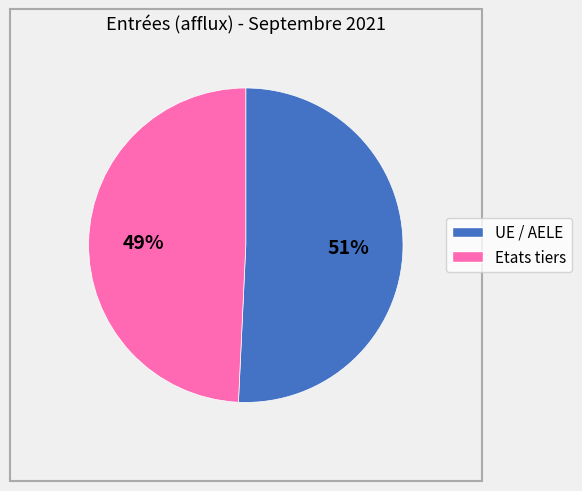

Count the number of slices in the pie.

2